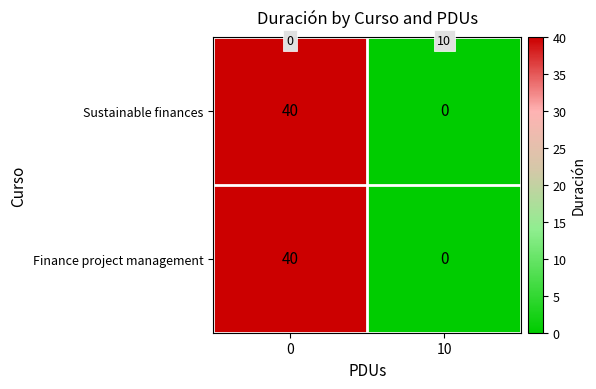

What is the difference between the Finance project management values at 0 and 10?

40